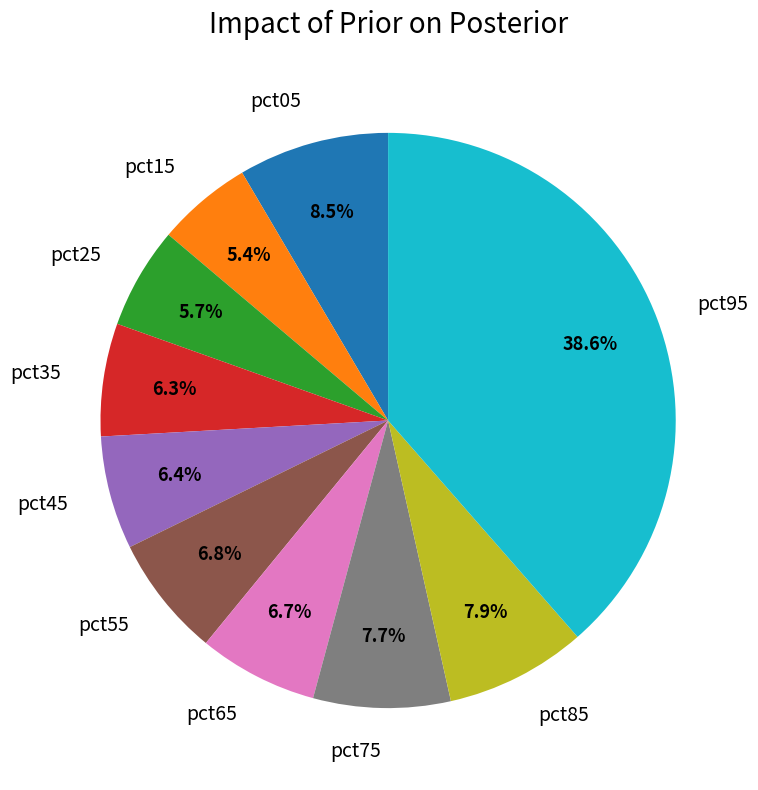

Between pct35 and pct05, which is larger?

pct05